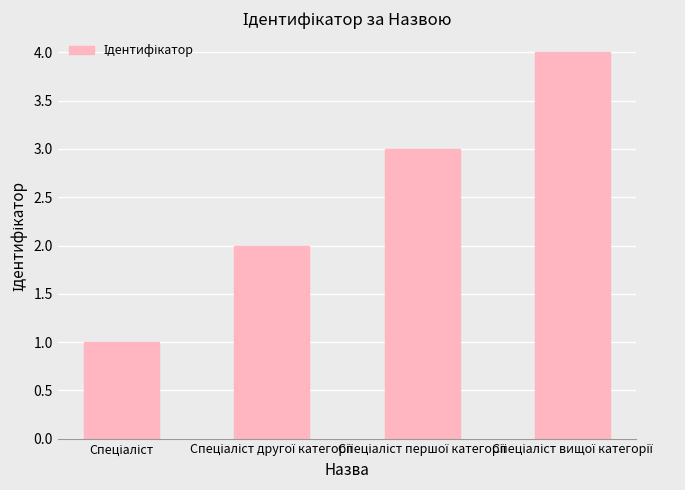

What is the sum of all values?

10